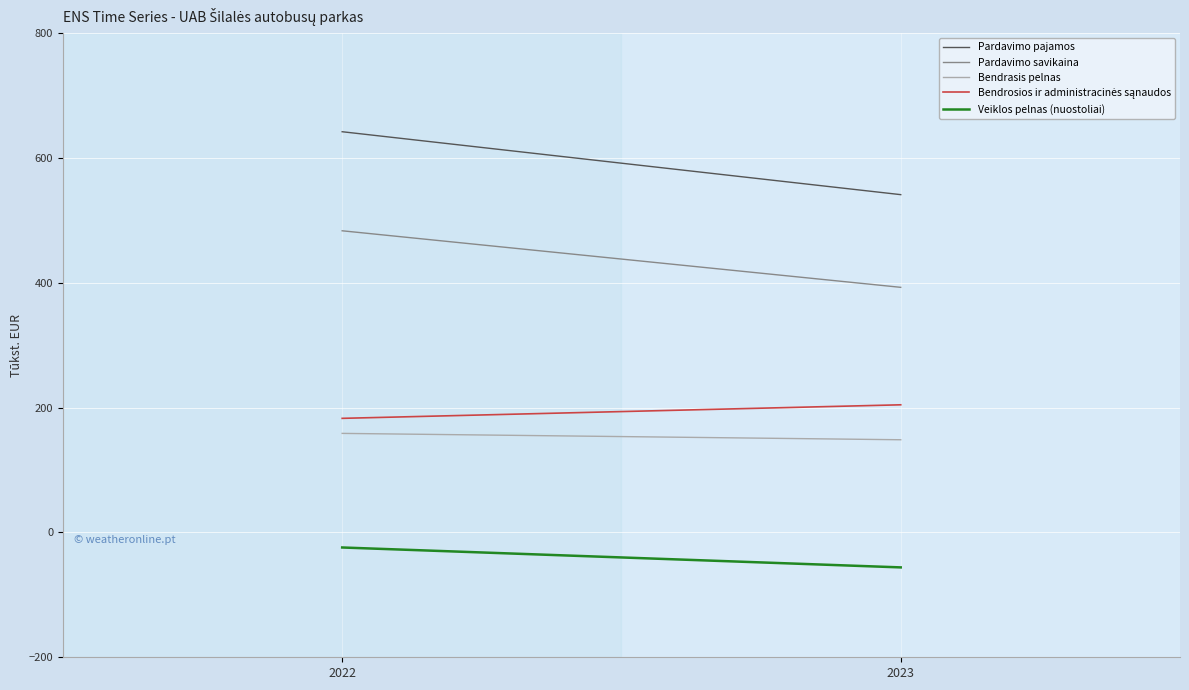

What is the value of the Bendrasis pelnas point at the 2nd from the left?

148.5